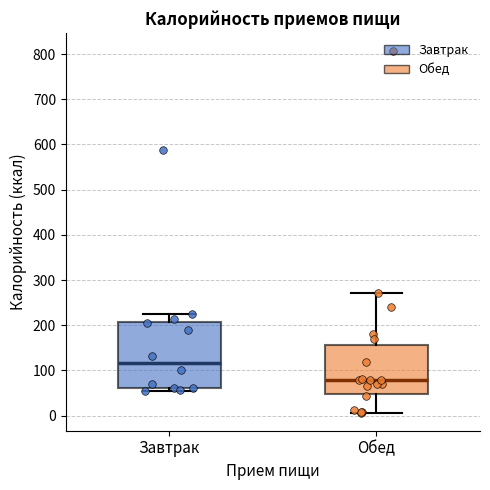

Reading left to right, transcribe this box plot: for each box, give where its median line is, the range the box spans, and where its two whiskers end, as read against the y-axis. The values are not printed on the chart, so give them approximately, as read against the axis.

Завтрак: median 120, box 60 to 210, whiskers 50 to 220
Обед: median 80, box 50 to 160, whiskers 10 to 270